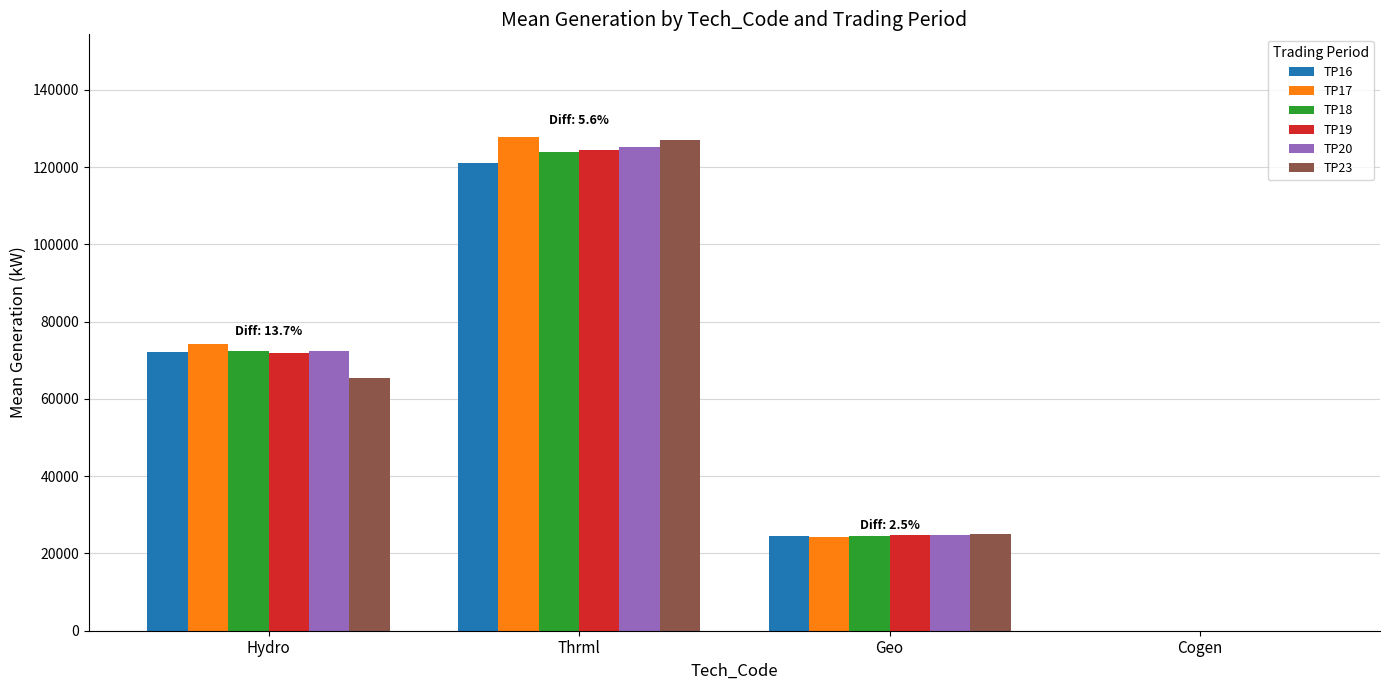

At which category is the sum across all series the highest?

Thrml